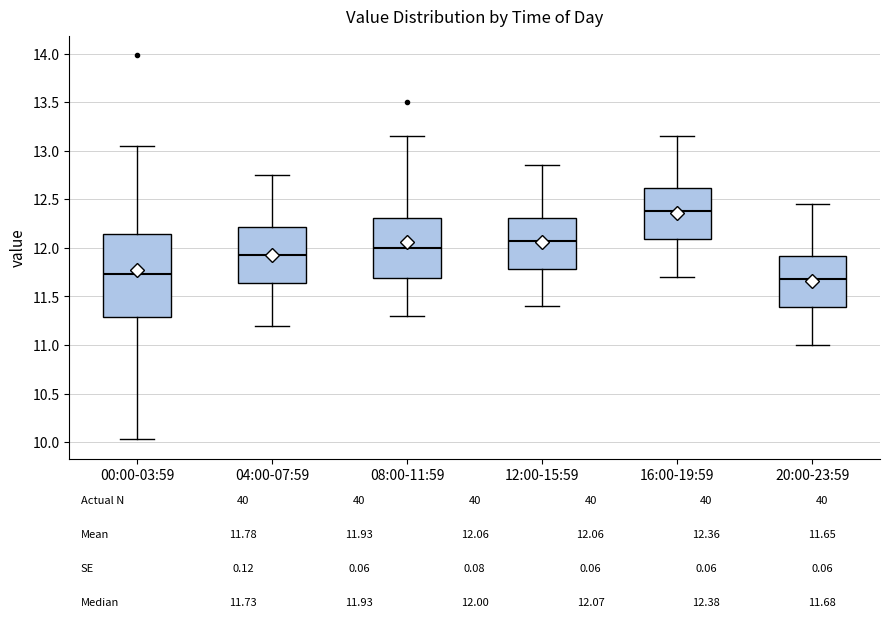

Which box's median line is the lowest?

20:00-23:59